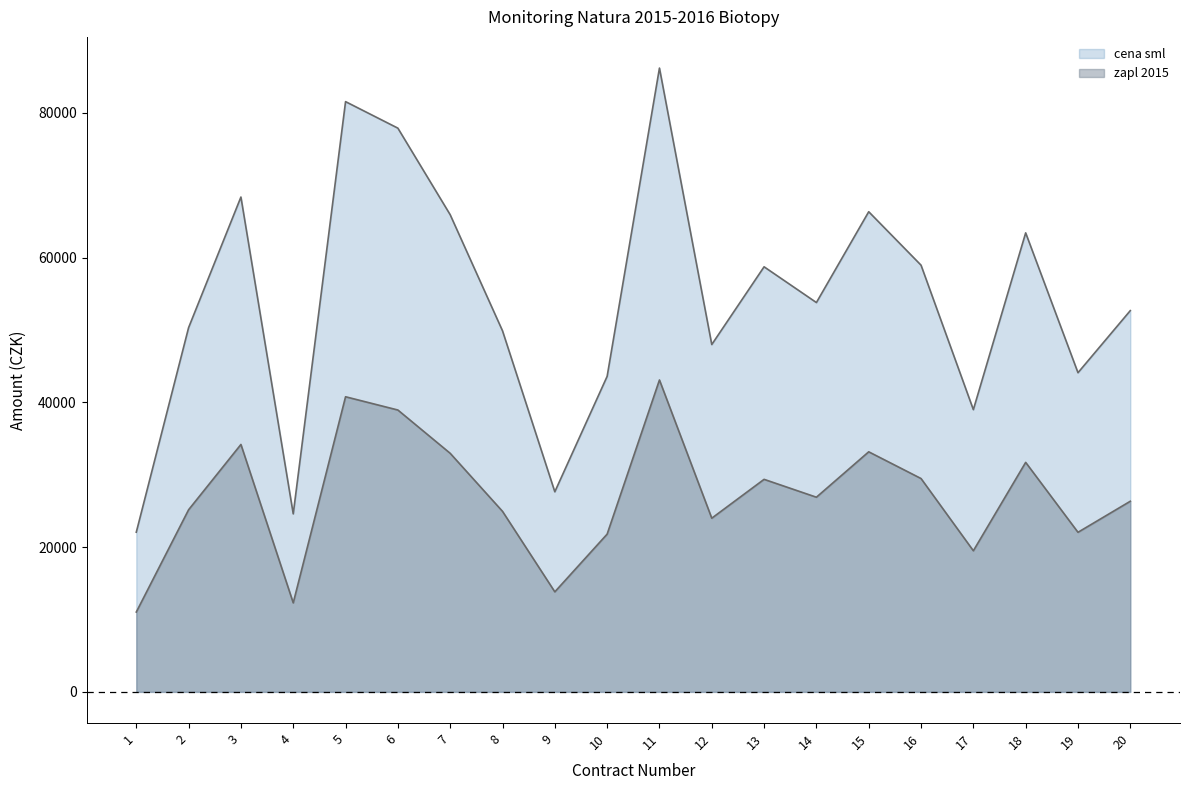

What is the average value of the zapl 2015 series?

27080